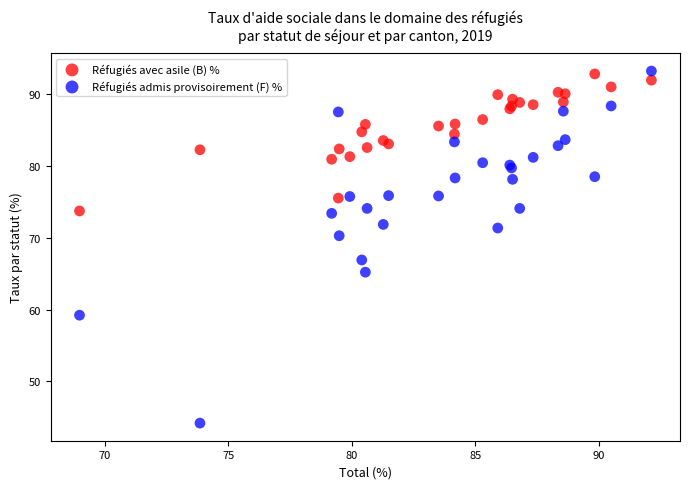

Which series has the largest Y range (max minus min)?

Réfugiés admis provisoirement (F) %